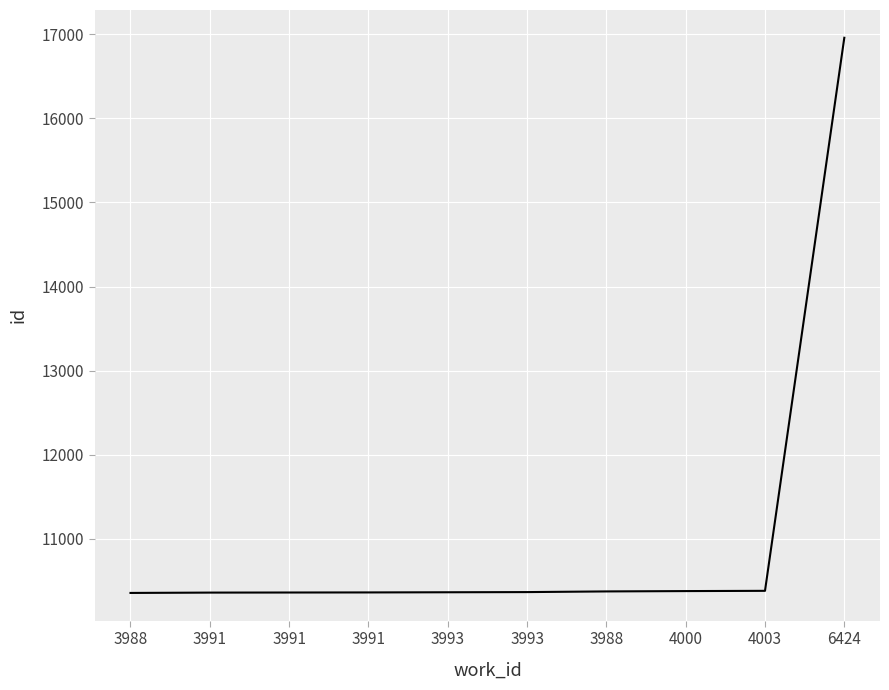

What is the smallest value displayed?

10359